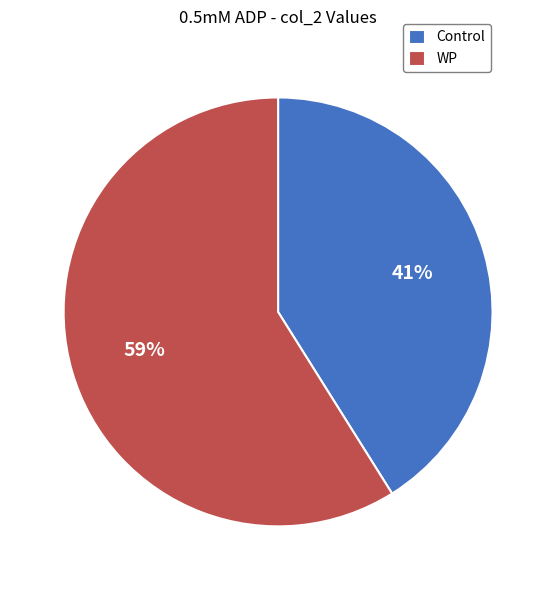

To the nearest percent, what percentage of the pie is WP?

59%